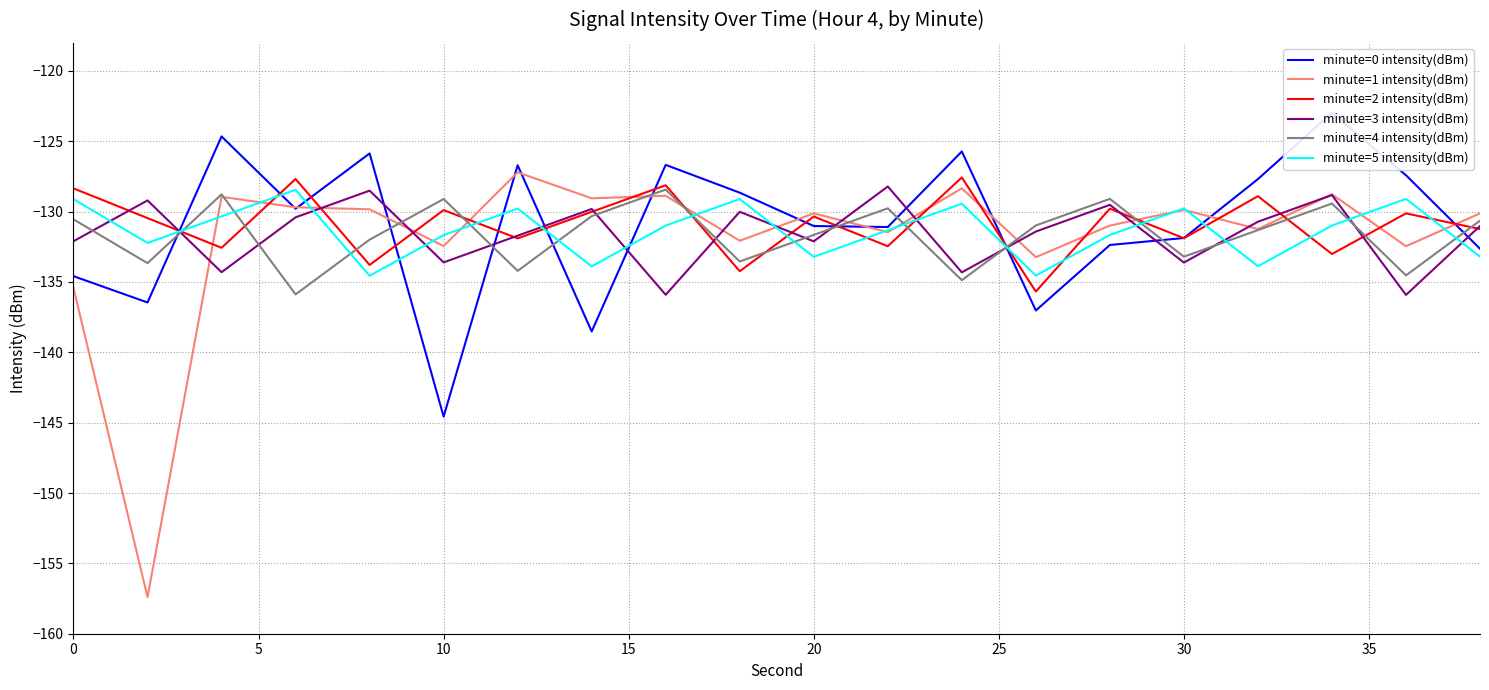

How many lines are shown in the chart?

6